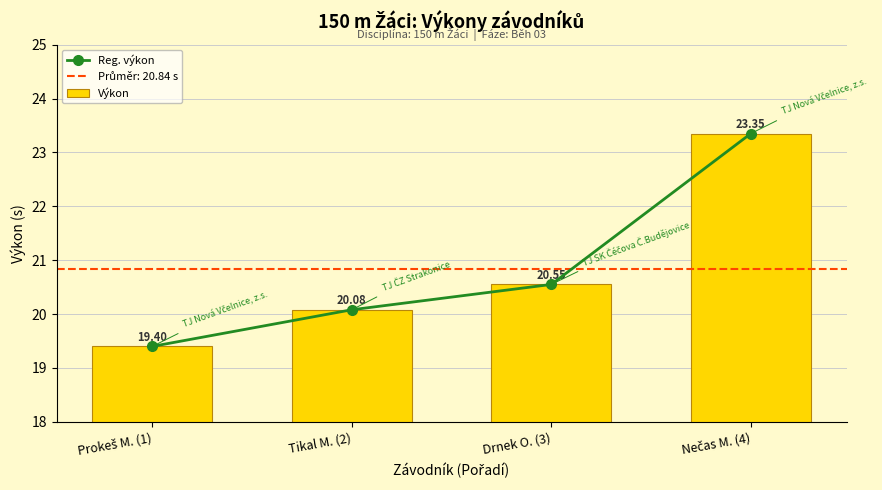

List the series in order of their peak value, highest first.

Reg. výkon, Výkon